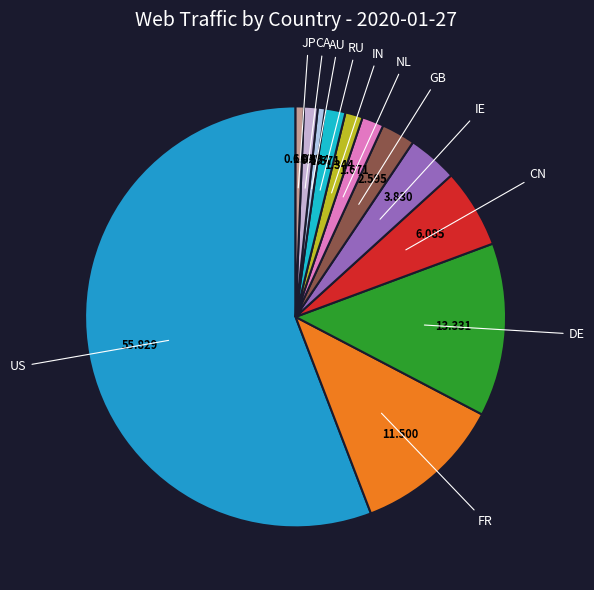

Count the number of slices in the pie.

12